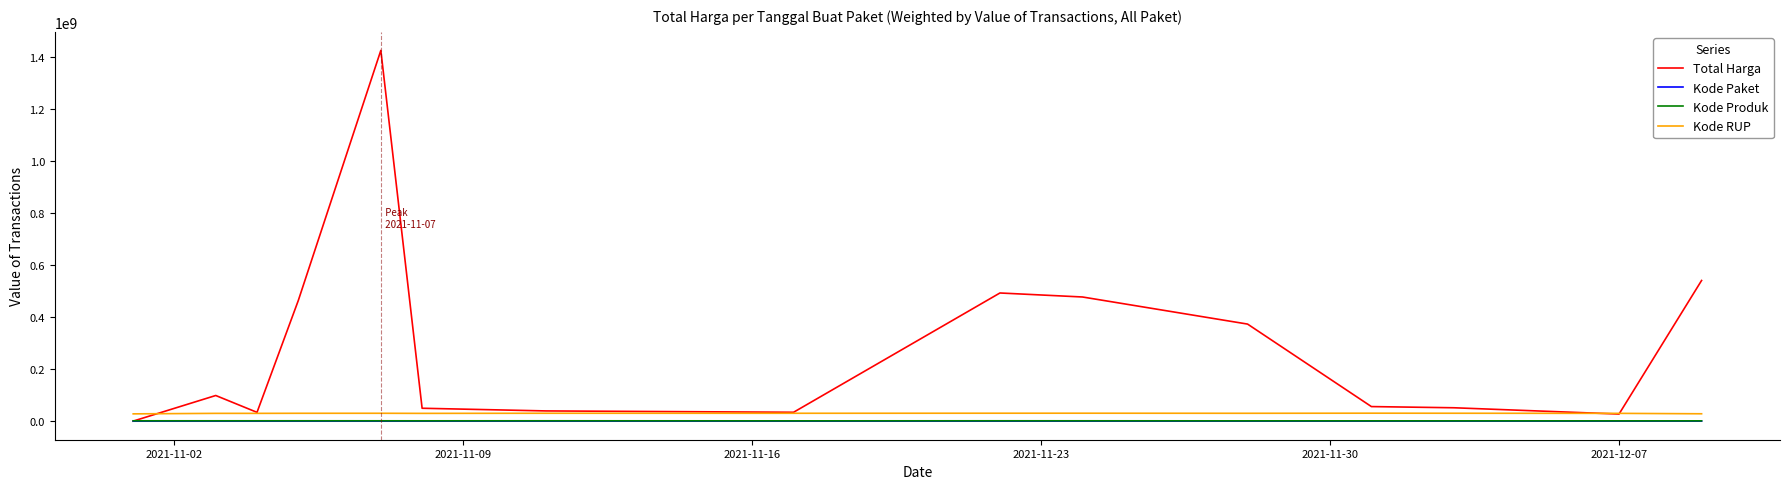

What is the difference between the maximum and second lowest values in the Kode Paket series?

134368